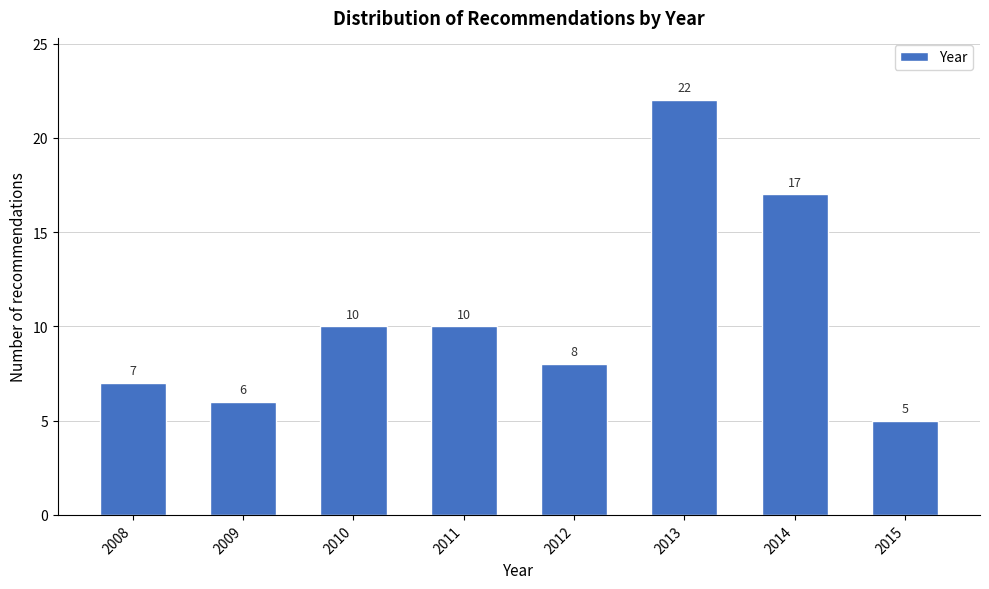

Reading left to right, extract all data points from this chart.

7	6	10	10	8	22	17	5